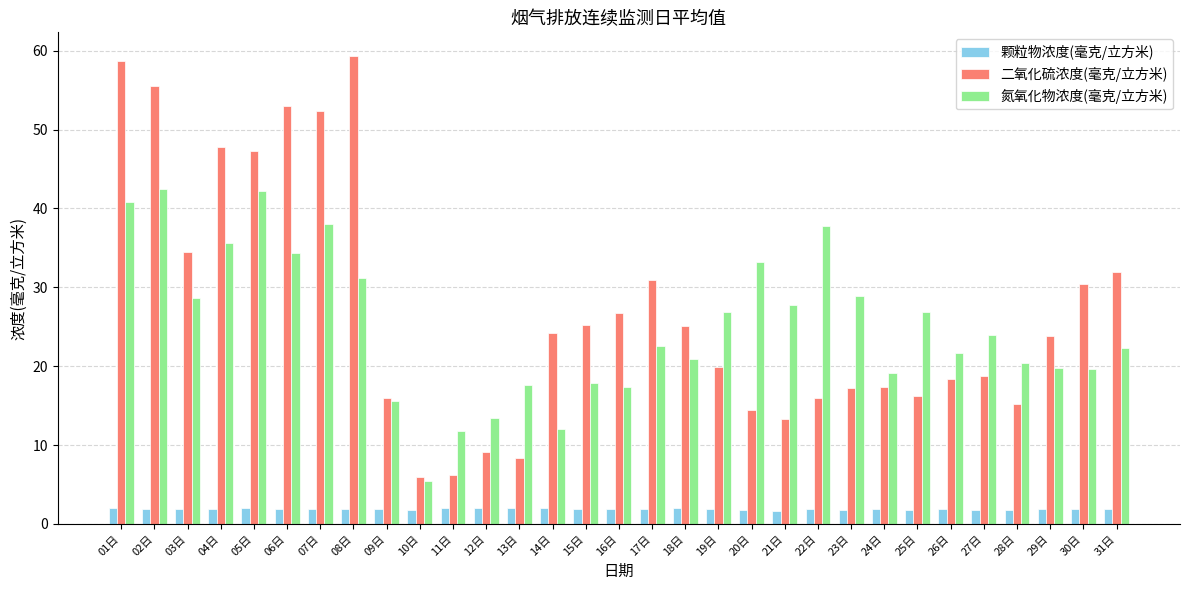

What is the average value of the 二氧化硫浓度(毫克/立方米) series?

27.1